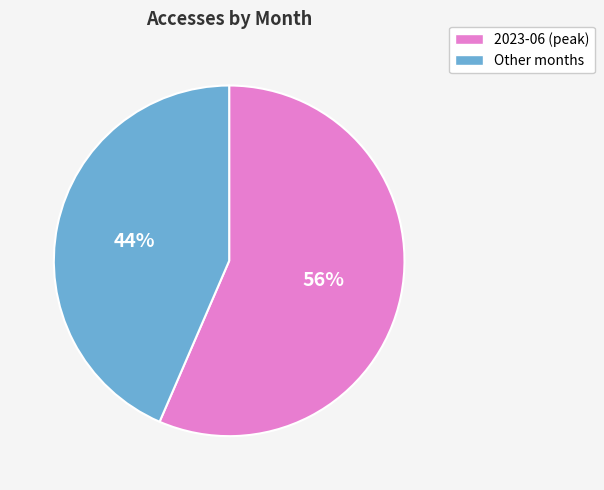

To the nearest percent, what is the average slice percentage?

50%